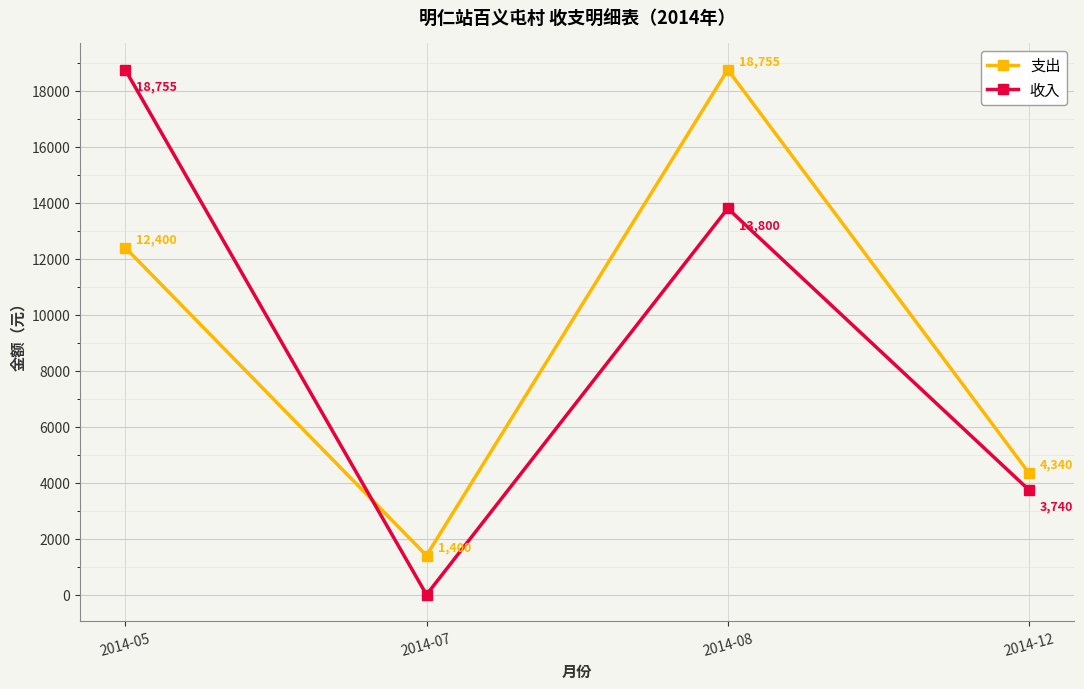

Rank the categories by 收入 value from lowest to highest.

2014-07, 2014-12, 2014-08, 2014-05